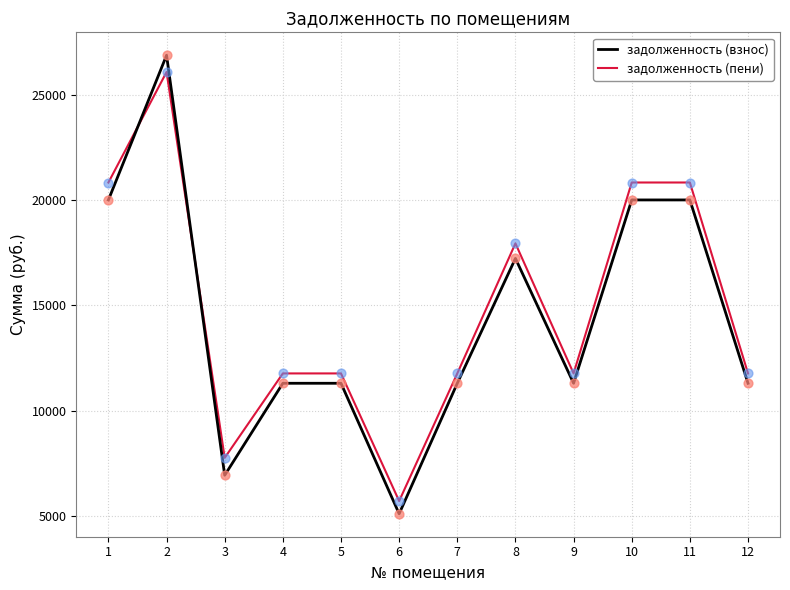

Which series has the largest total across all categories?

задолженность (пени)